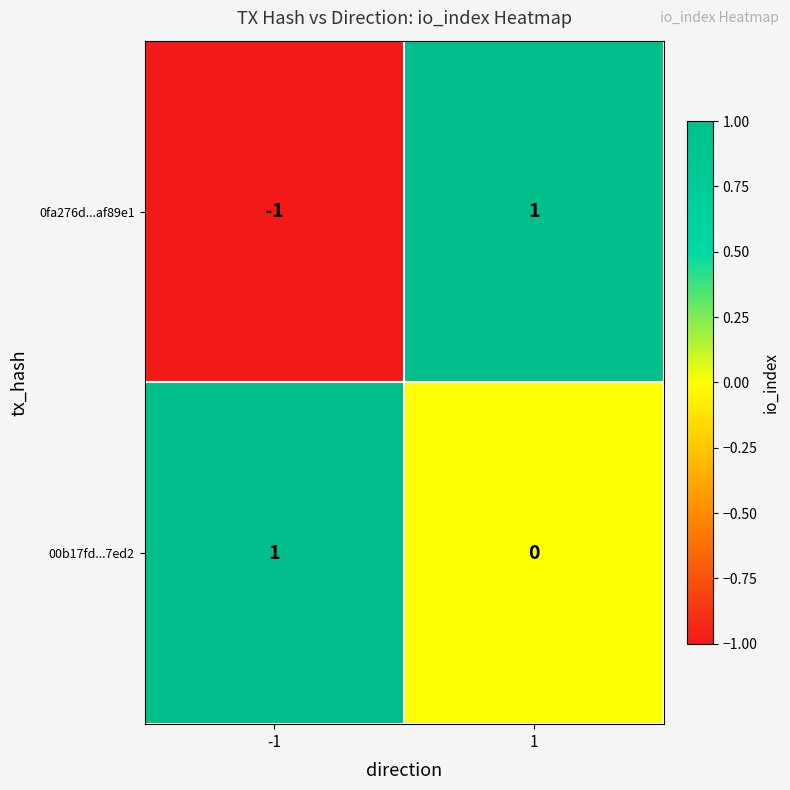

Which series has the largest total across all categories?

00b17fd...7ed2